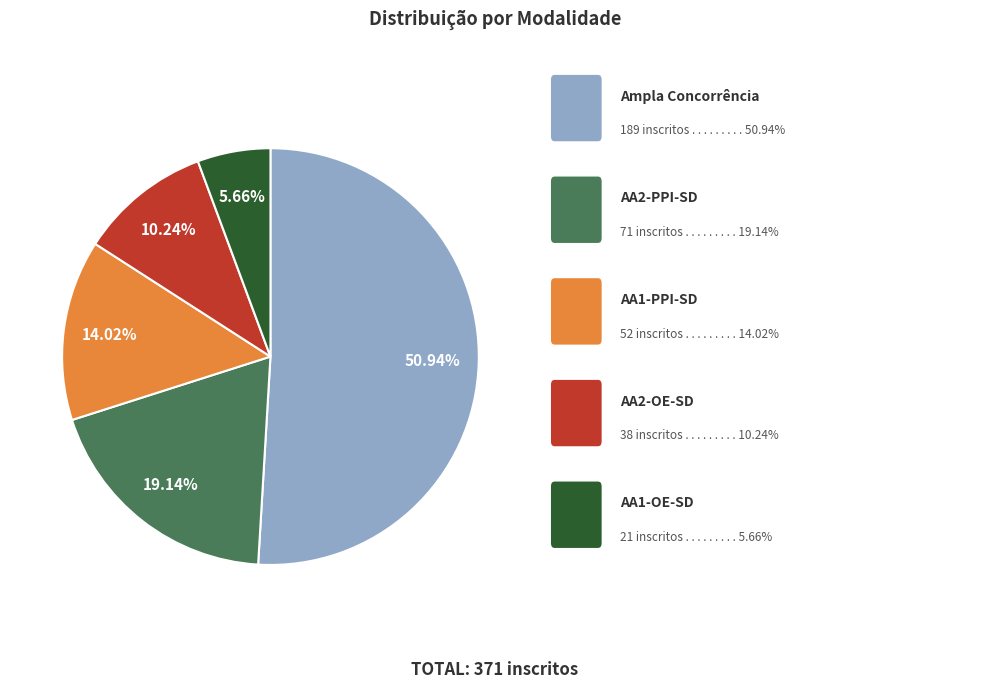

Is there any slice that represents more than half of the pie?

Yes